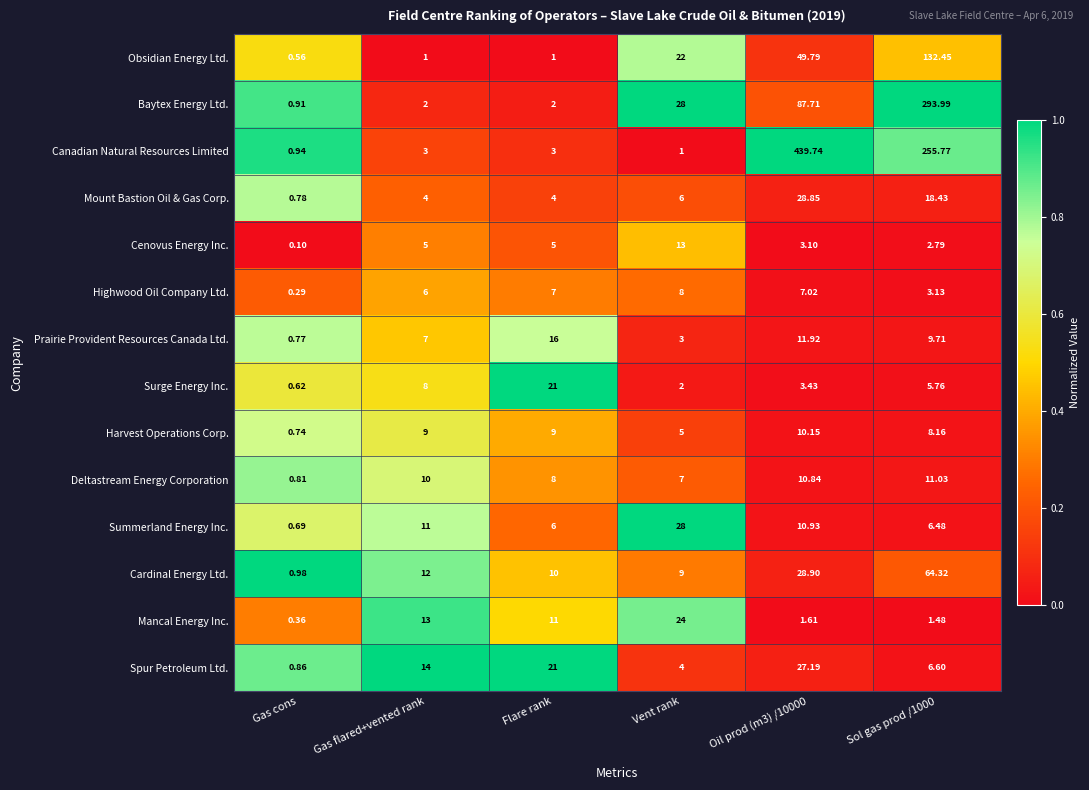

Which series has the largest total across all categories?

Canadian Natural Resources Limited